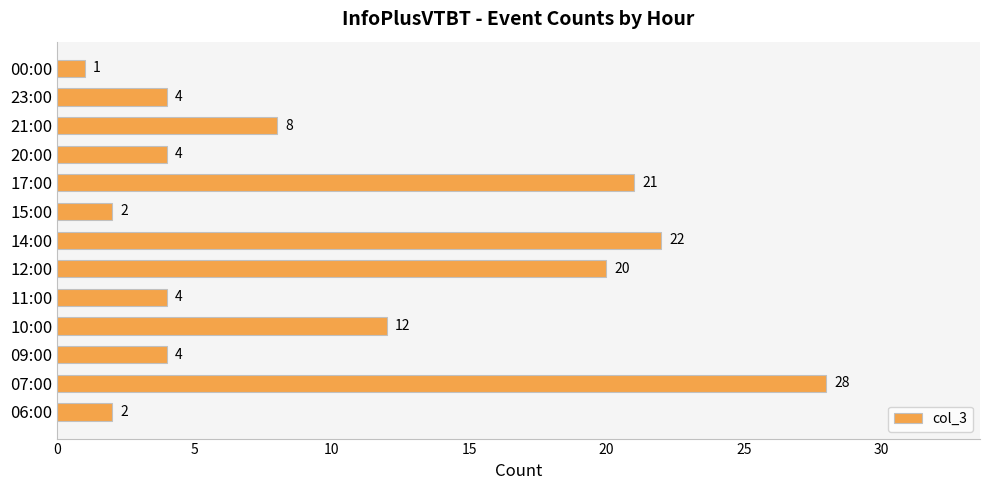

Which label corresponds to the largest value in the chart?

07:00